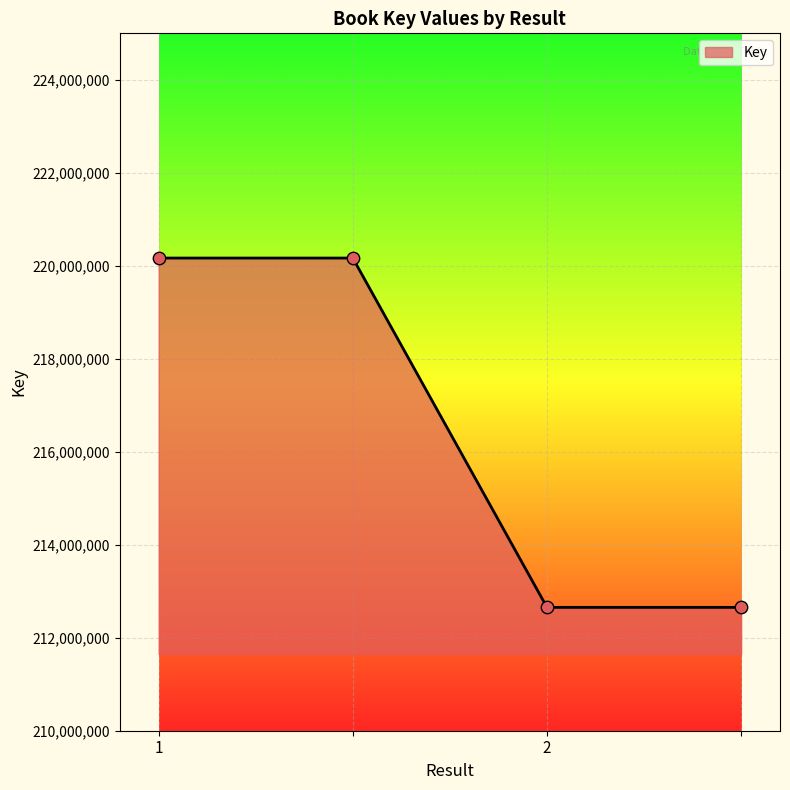

What is the sum of all values?

865639376